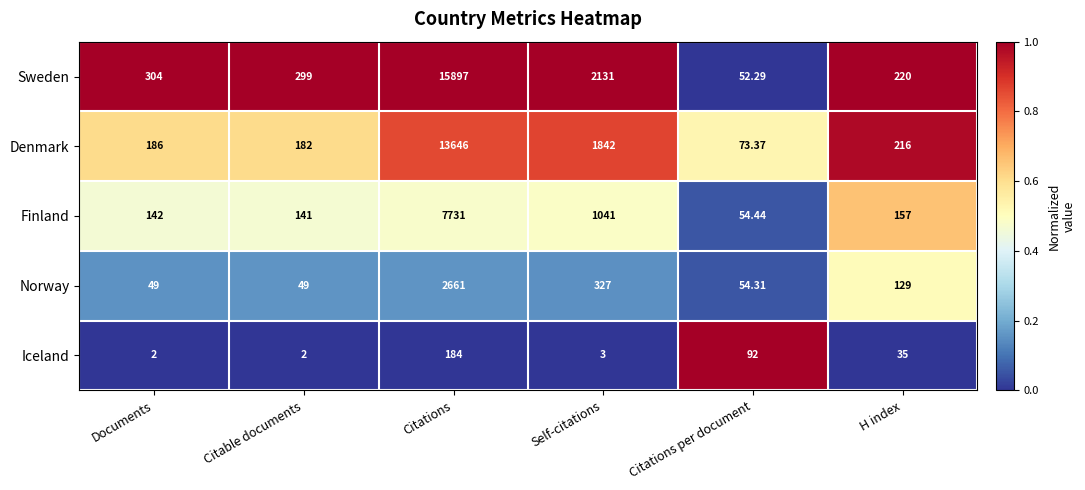

Which series has the widest spread of values?

Sweden